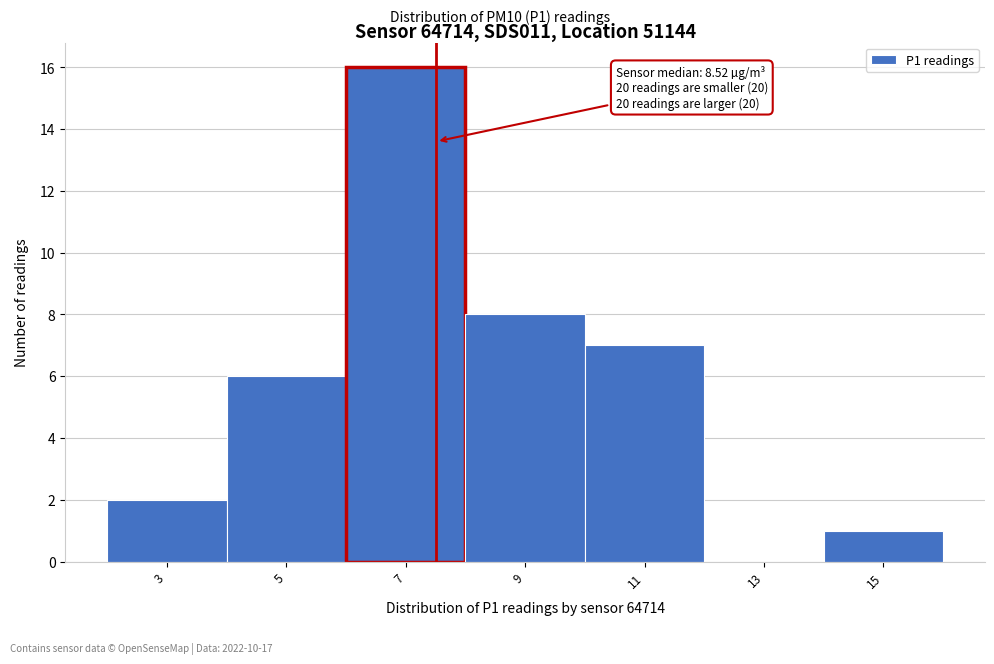

Reading left to right, what are all the values shown in this chart?

3=2	5=6	7=16	9=8	11=7	13=0	15=1